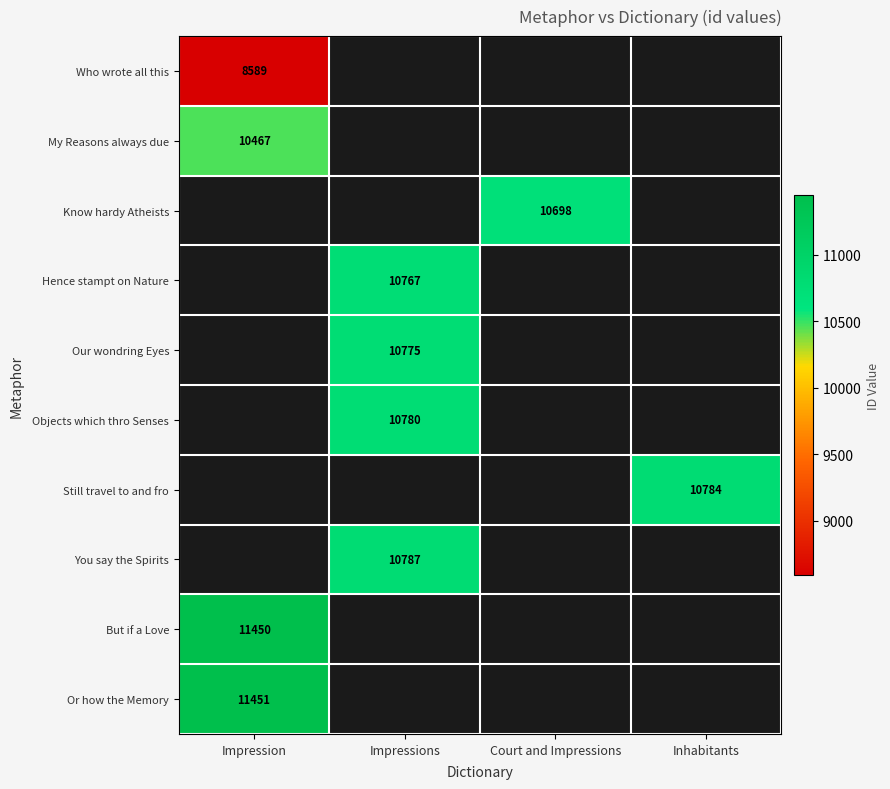

Which label corresponds to the largest value in the chart?

Impression